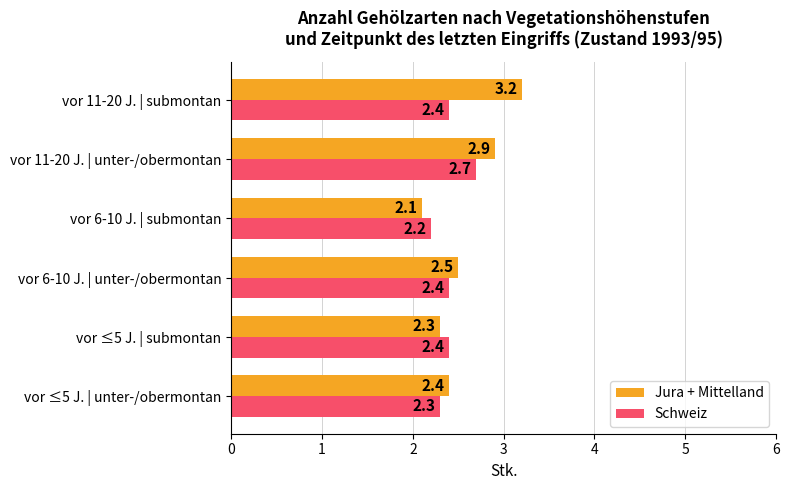

Which label corresponds to the largest value in the chart?

vor 11-20 J. | submontan